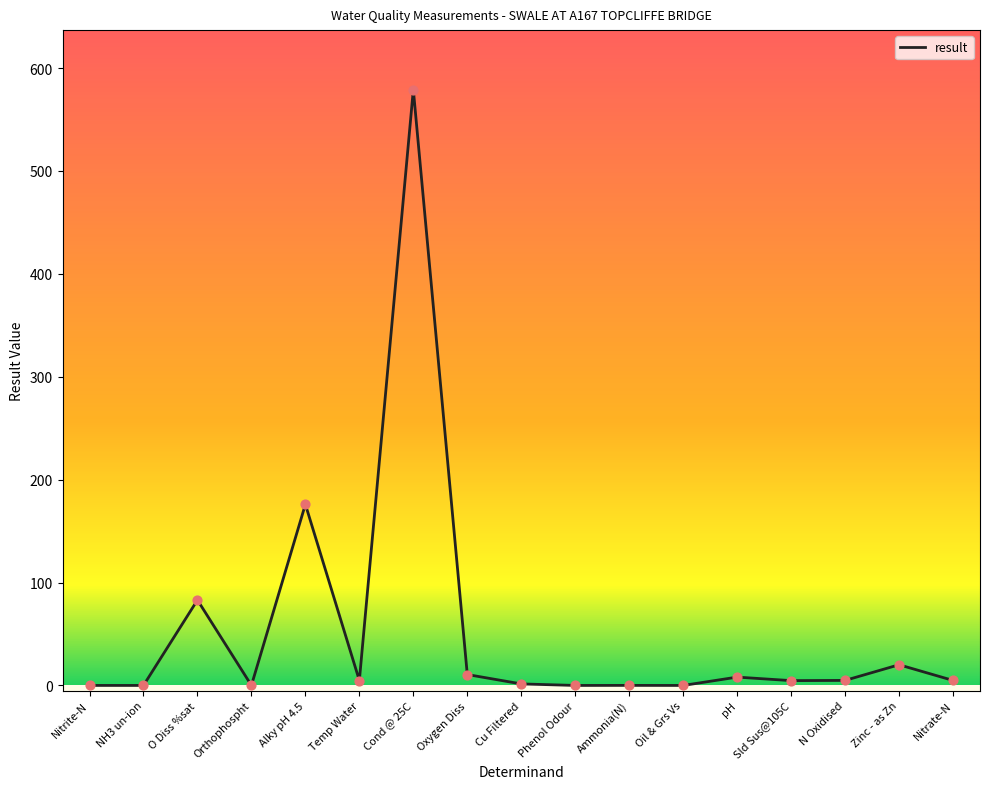

Between O Diss %sat and Nitrite-N, which is larger?

O Diss %sat